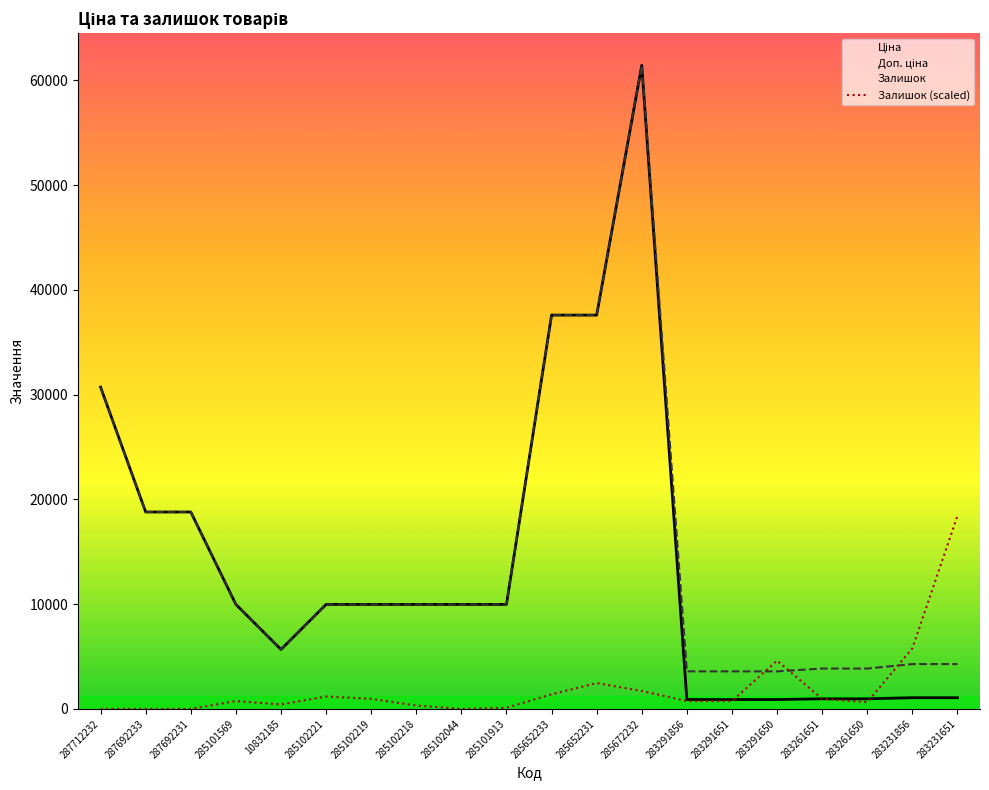

The Ціна series shows 408.0 at 283231651. True or false?

False